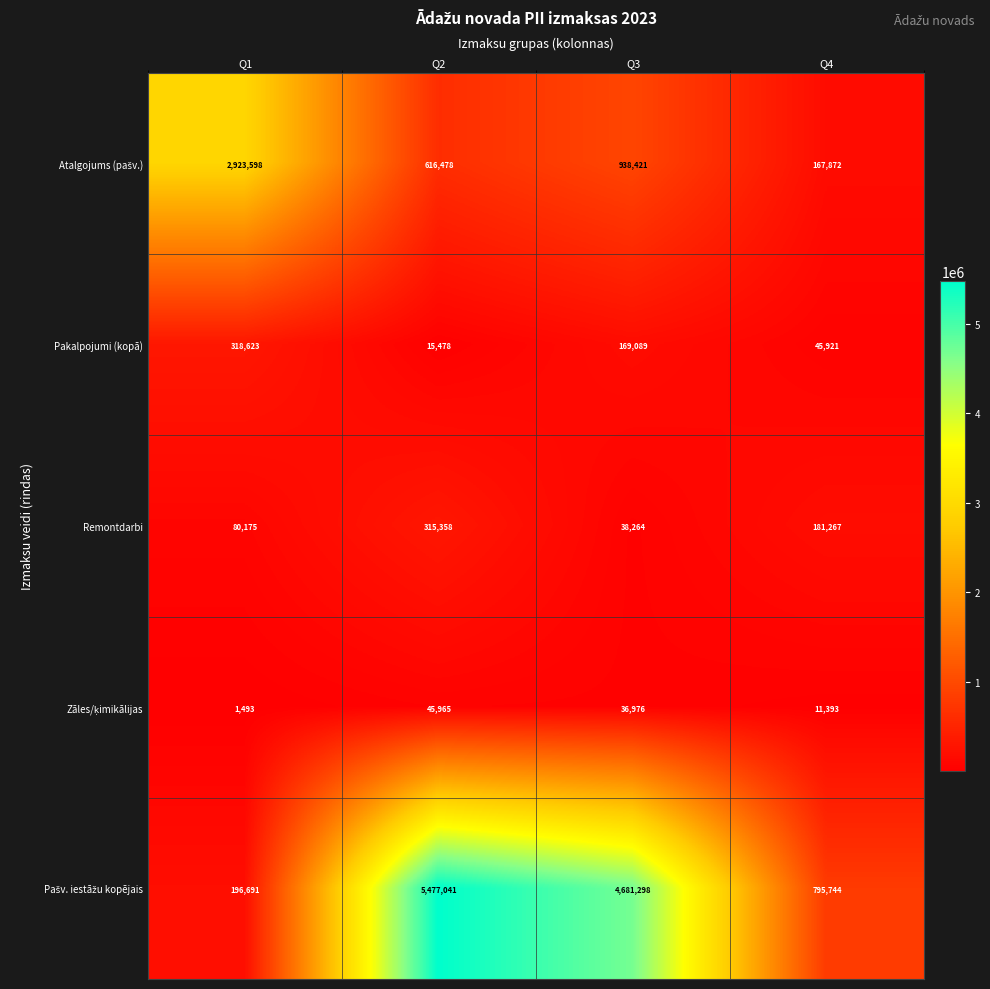

At which category is the sum across all series the highest?

Q2